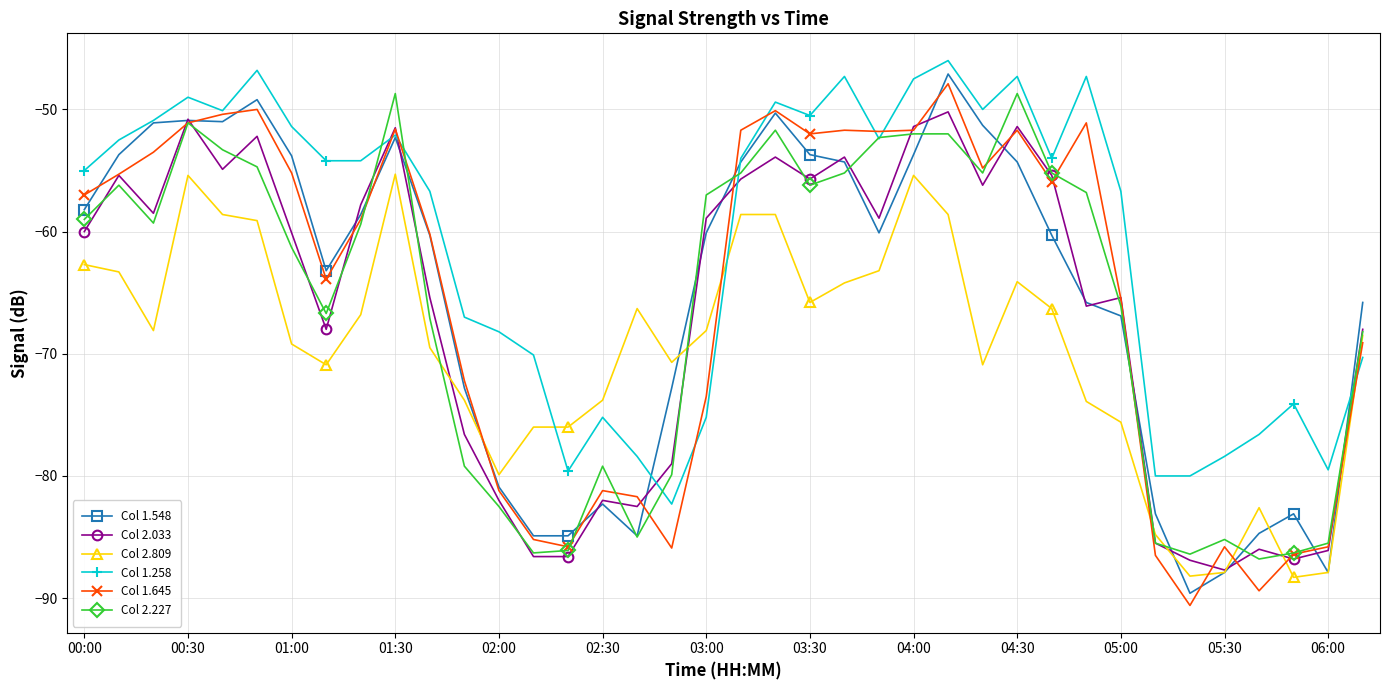

Which series has the largest total across all categories?

Col 1.258